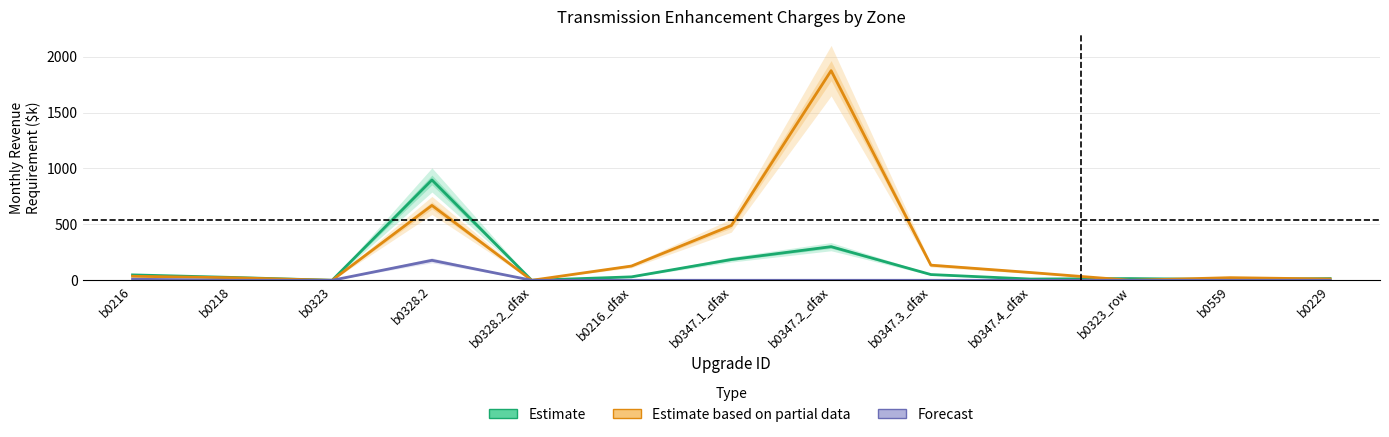

True or false: Estimate has a value of 67.3 at b0347.1_dfax.

False